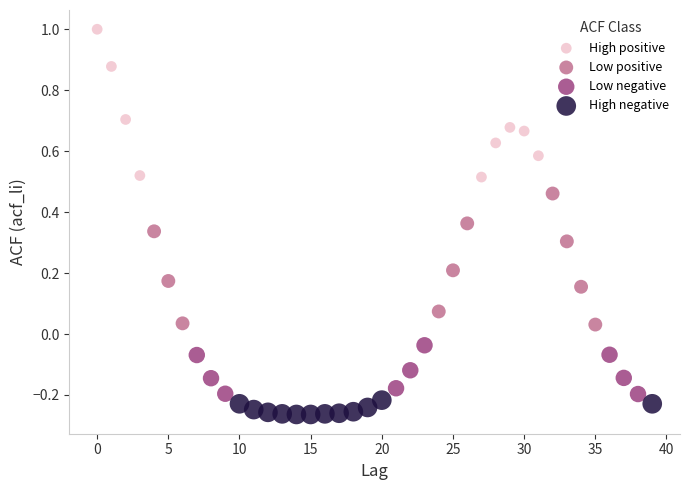

Which series reaches the minimum Y coordinate?

High negative